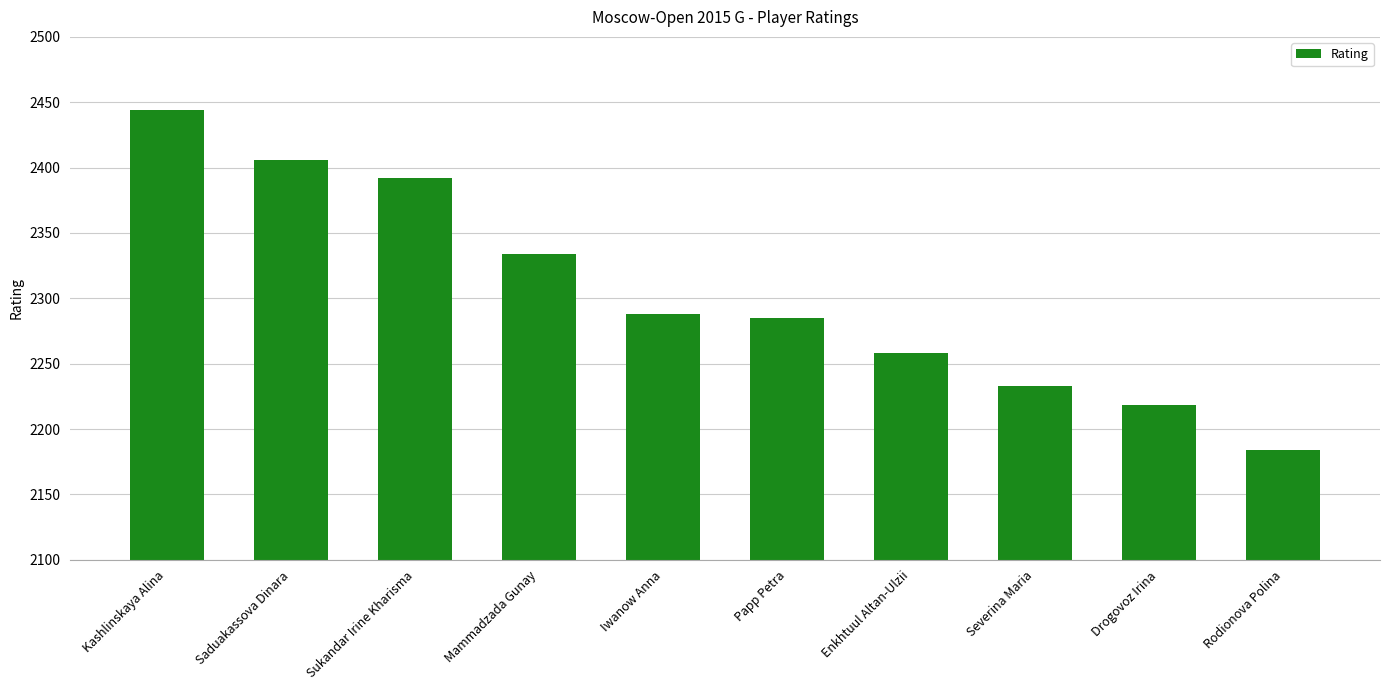

What is the change in value from Sukandar Irine Kharisma to Iwanow Anna?

-104